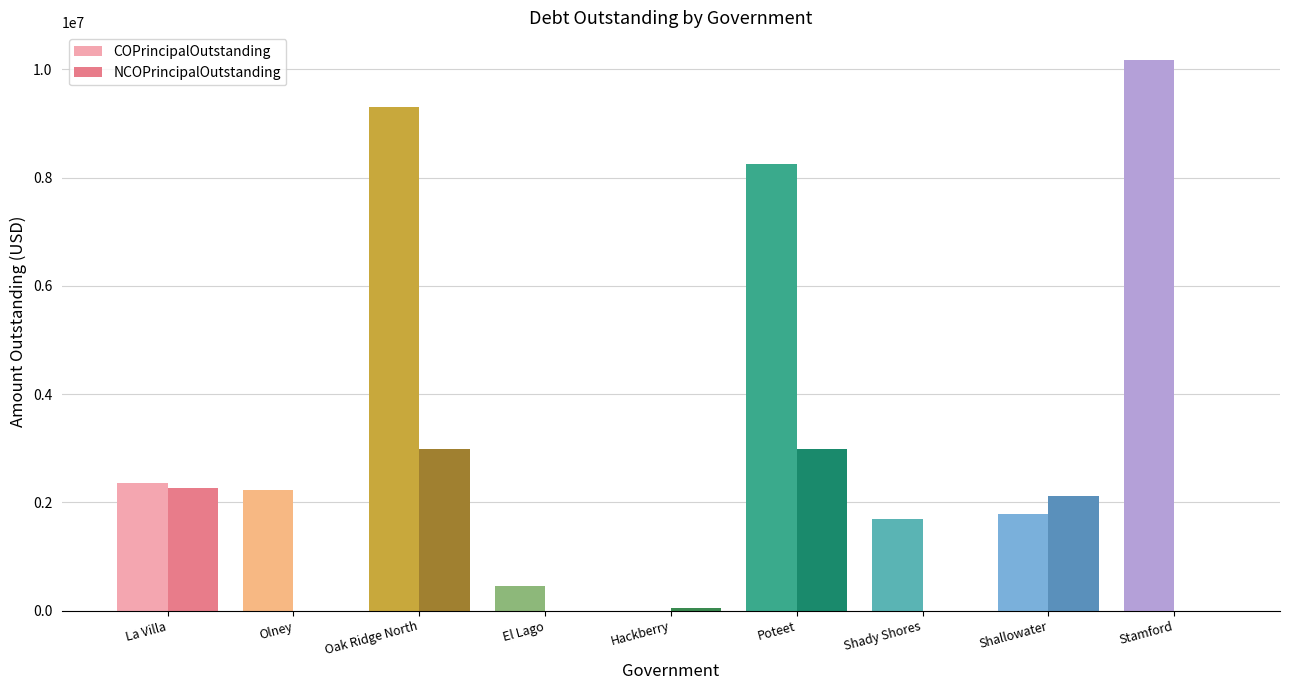

Which series has the largest total across all categories?

COPrincipalOutstanding